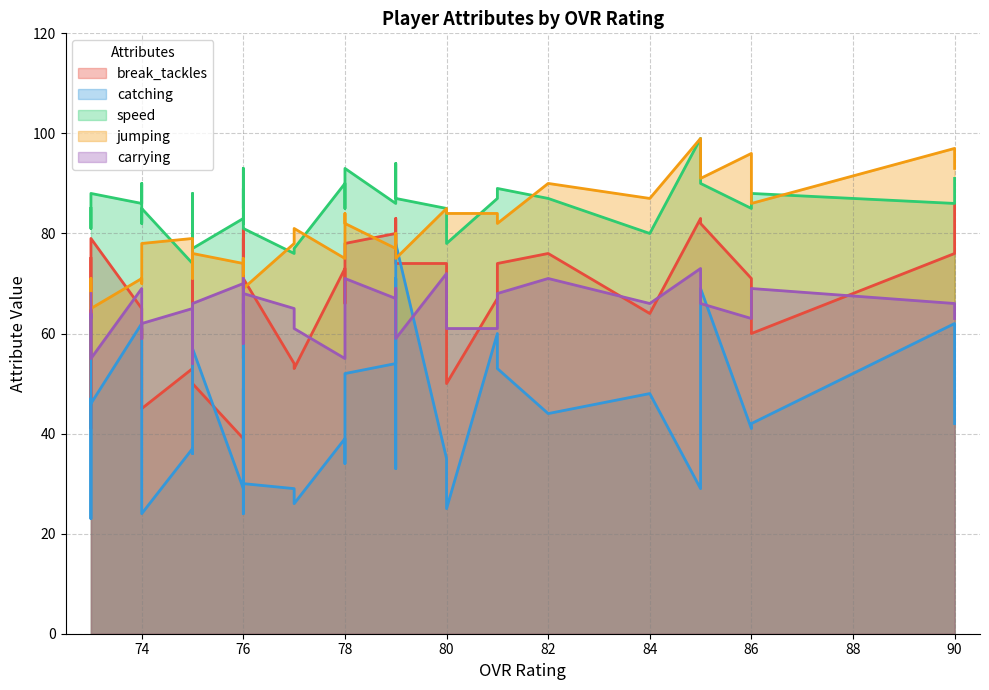

Between 75 and 78, which is larger?

78